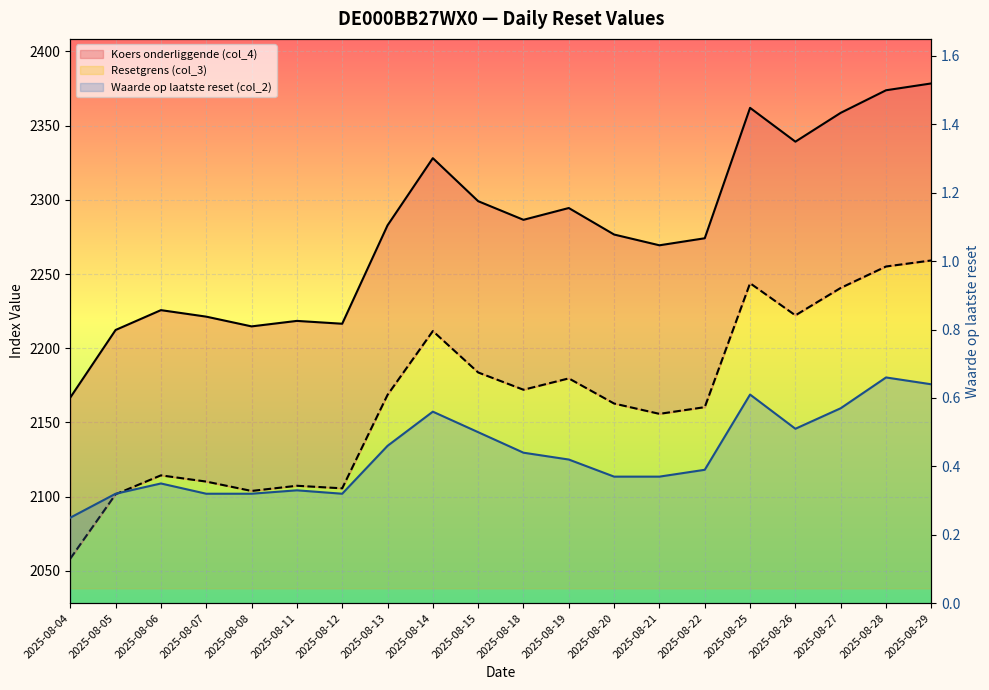

How many interior local valleys does the Resetgrens (col_3) series have?

5